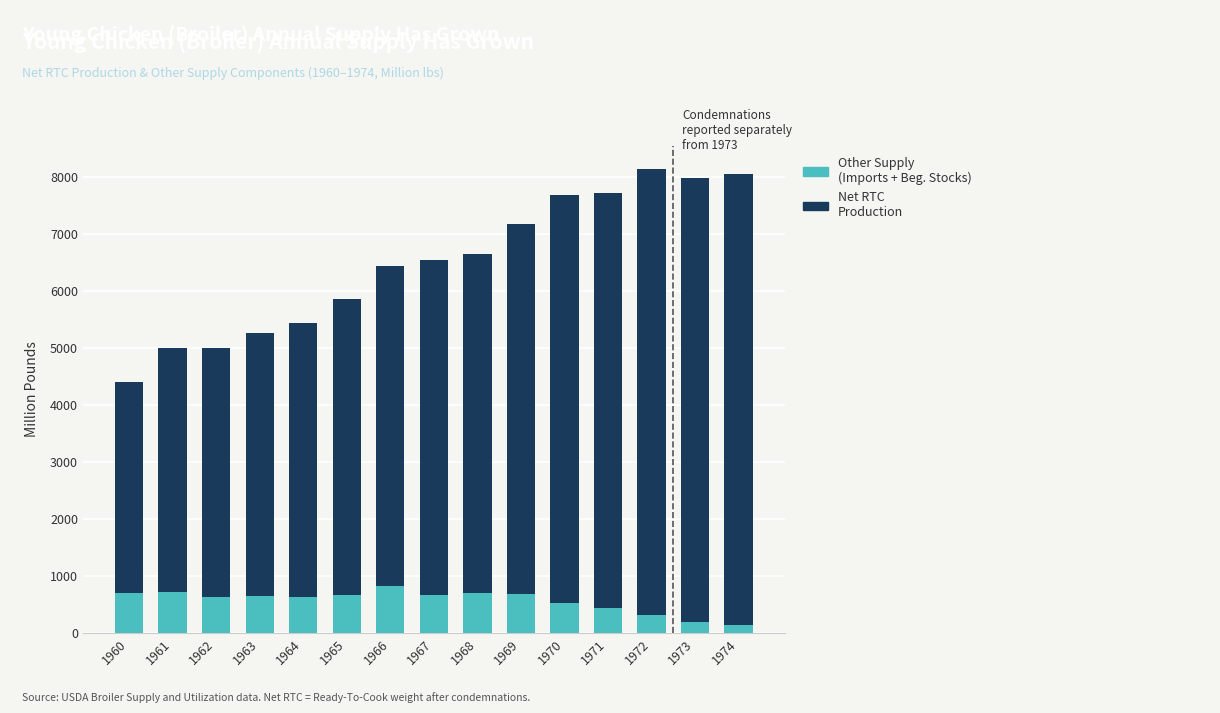

What is the total value across all series at 1972?

8146.9